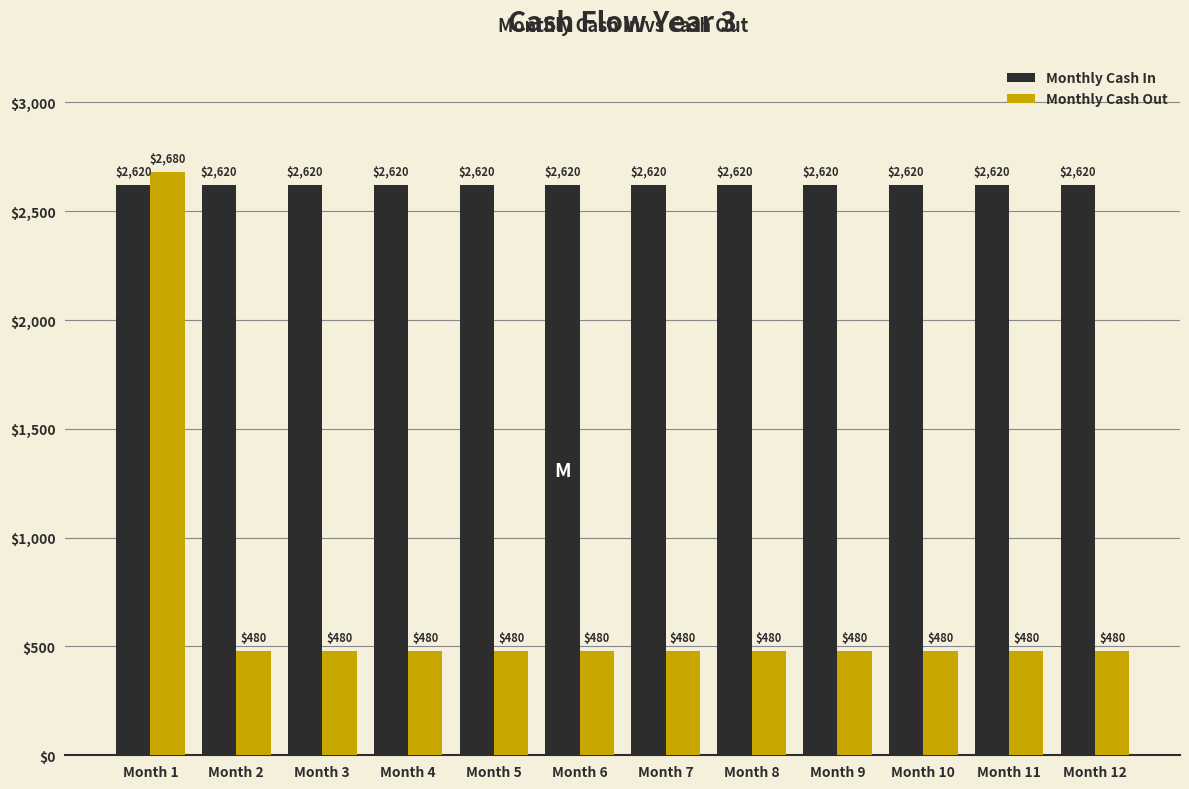

Reading right to left, what are all the values shown in this chart?

Monthly Cash In: Month 12=2620	Month 11=2620	Month 10=2620	Month 9=2620	Month 8=2620	Month 7=2620	Month 6=2620	Month 5=2620	Month 4=2620	Month 3=2620	Month 2=2620	Month 1=2620
Monthly Cash Out: Month 12=480	Month 11=480	Month 10=480	Month 9=480	Month 8=480	Month 7=480	Month 6=480	Month 5=480	Month 4=480	Month 3=480	Month 2=480	Month 1=2680